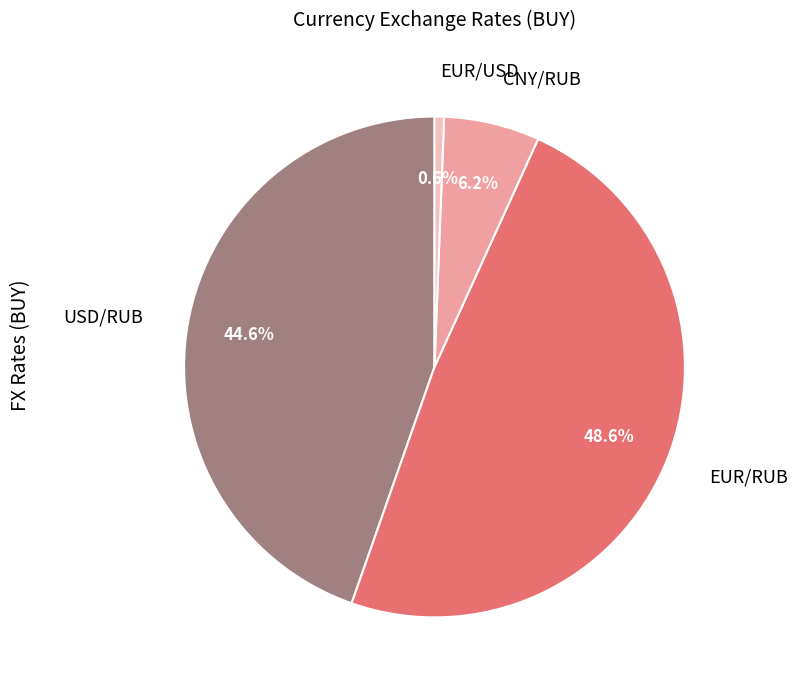

To the nearest percent, what percentage of the pie is CNY/RUB?

6%